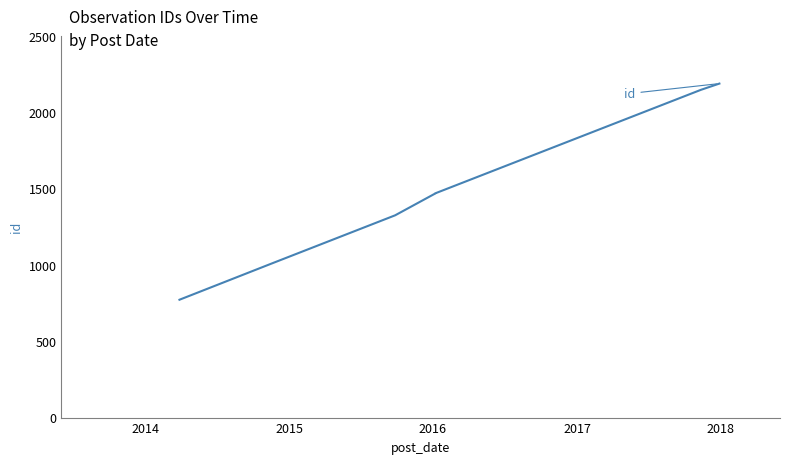

Does the chart have visible grid lines?

No